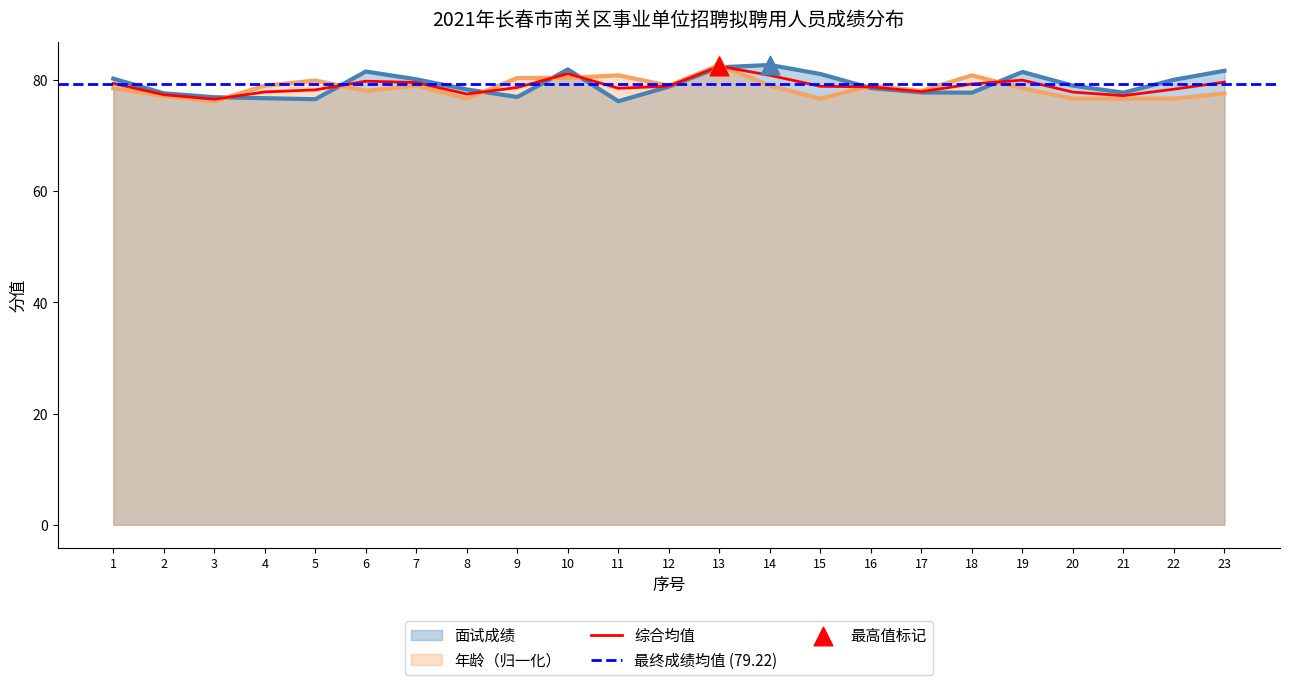

Which series has the widest spread of Y values?

面试成绩